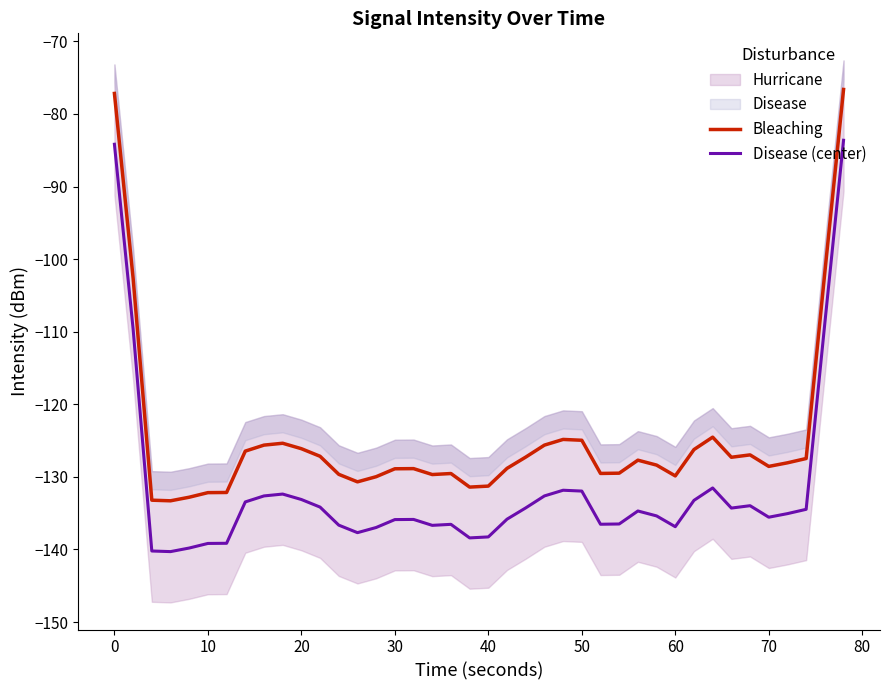

In Disease (center), how many points are higher than both neighbors (excluding endpoints)?

7